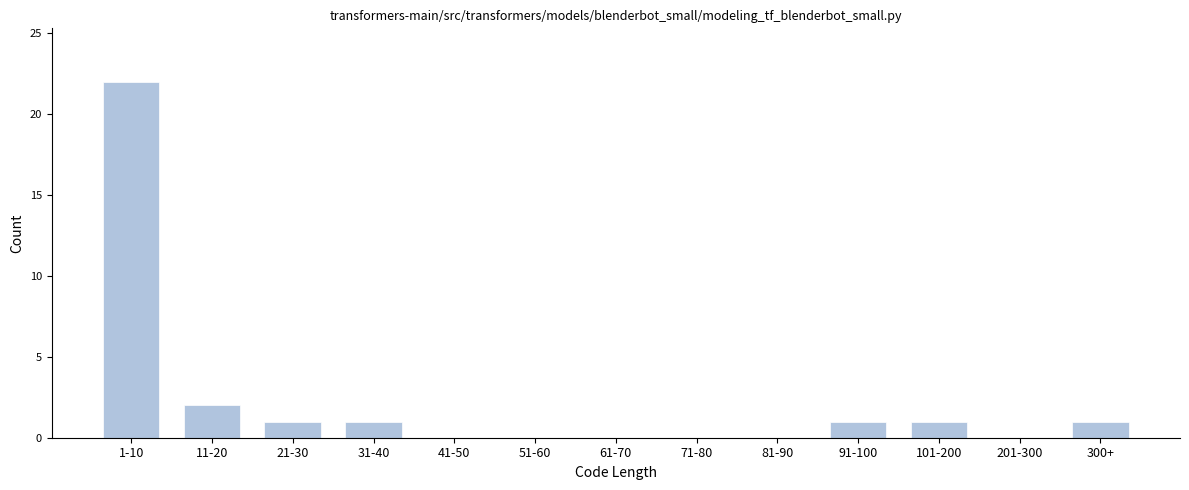

Reading left to right, list all the values displayed in this chart.

1-10=22	11-20=2	21-30=1	31-40=1	41-50=0	51-60=0	61-70=0	71-80=0	81-90=0	91-100=1	101-200=1	201-300=0	300+=1